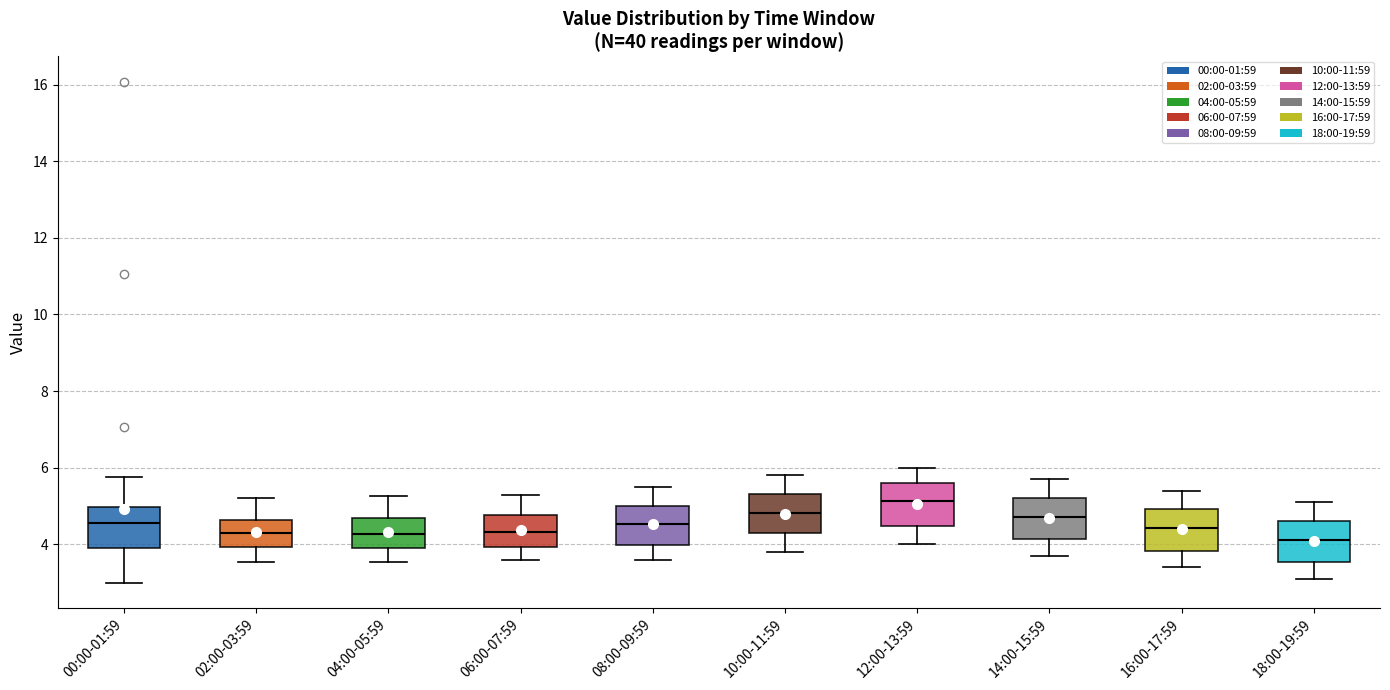

Reading left to right, transcribe this box plot: for each box, give where its median line is, the range the box spans, and where its two whiskers end, as read against the y-axis. The values are not printed on the chart, so give them approximately, as read against the axis.

00:00-01:59: median 4.6, box 4.0 to 5.0, whiskers 3.0 to 5.8
02:00-03:59: median 4.4, box 4.0 to 4.6, whiskers 3.6 to 5.2
04:00-05:59: median 4.2, box 4.0 to 4.8, whiskers 3.6 to 5.2
06:00-07:59: median 4.4, box 4.0 to 4.8, whiskers 3.6 to 5.4
08:00-09:59: median 4.6, box 4.0 to 5.0, whiskers 3.6 to 5.6
10:00-11:59: median 4.8, box 4.2 to 5.4, whiskers 3.8 to 5.8
12:00-13:59: median 5.2, box 4.4 to 5.6, whiskers 4.0 to 6.0
14:00-15:59: median 4.8, box 4.2 to 5.2, whiskers 3.8 to 5.8
16:00-17:59: median 4.4, box 3.8 to 5.0, whiskers 3.4 to 5.4
18:00-19:59: median 4.2, box 3.6 to 4.6, whiskers 3.2 to 5.2